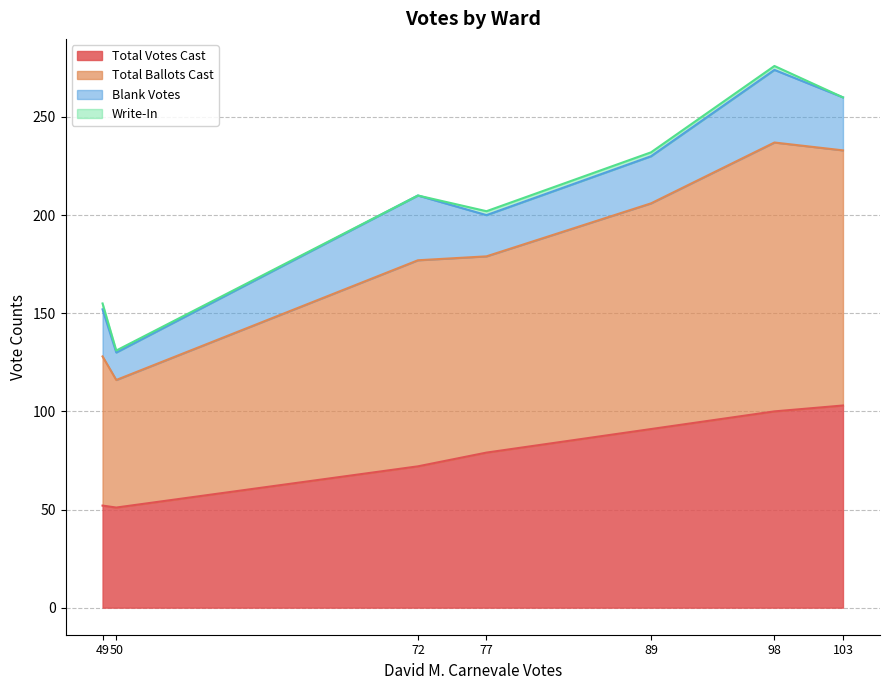

The value of Total Votes Cast at 103 is 66. True or false?

False